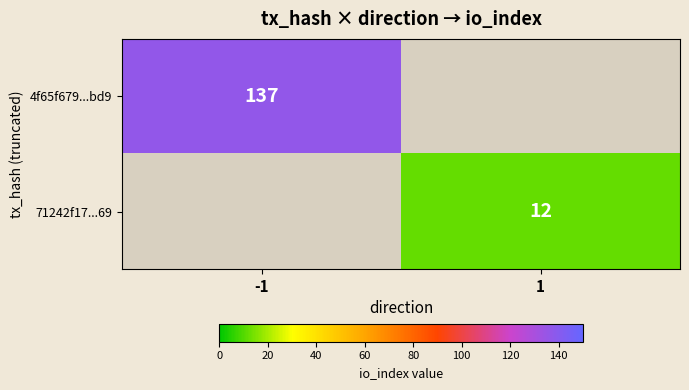

The value of 4f65f679...bd9 at -1 is 58. True or false?

False